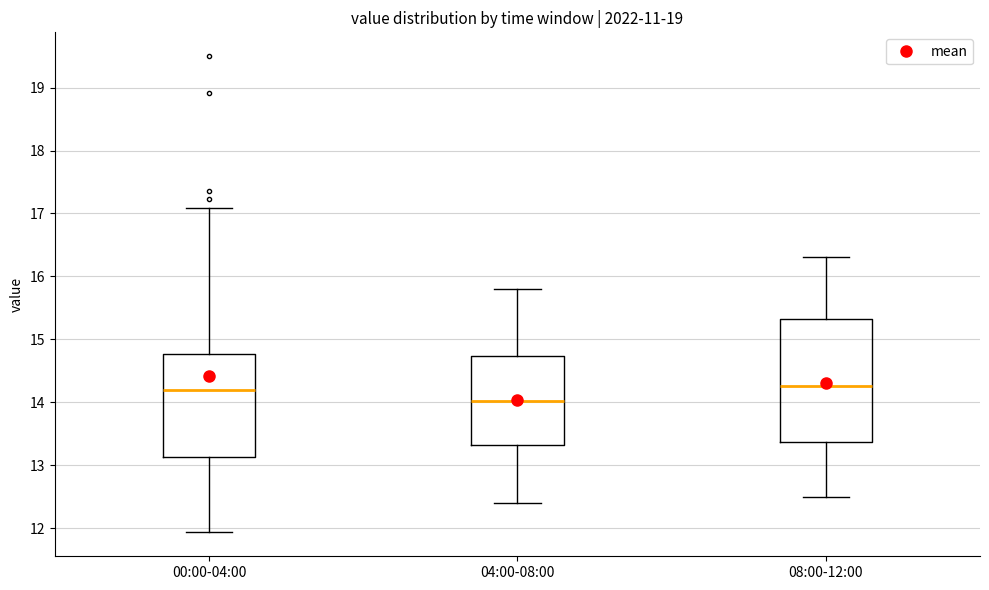

Where does the median line of the box for 04:00-08:00 sit on the y-axis? The values are not printed on the chart, so give them approximately, as read against the axis.

14.0